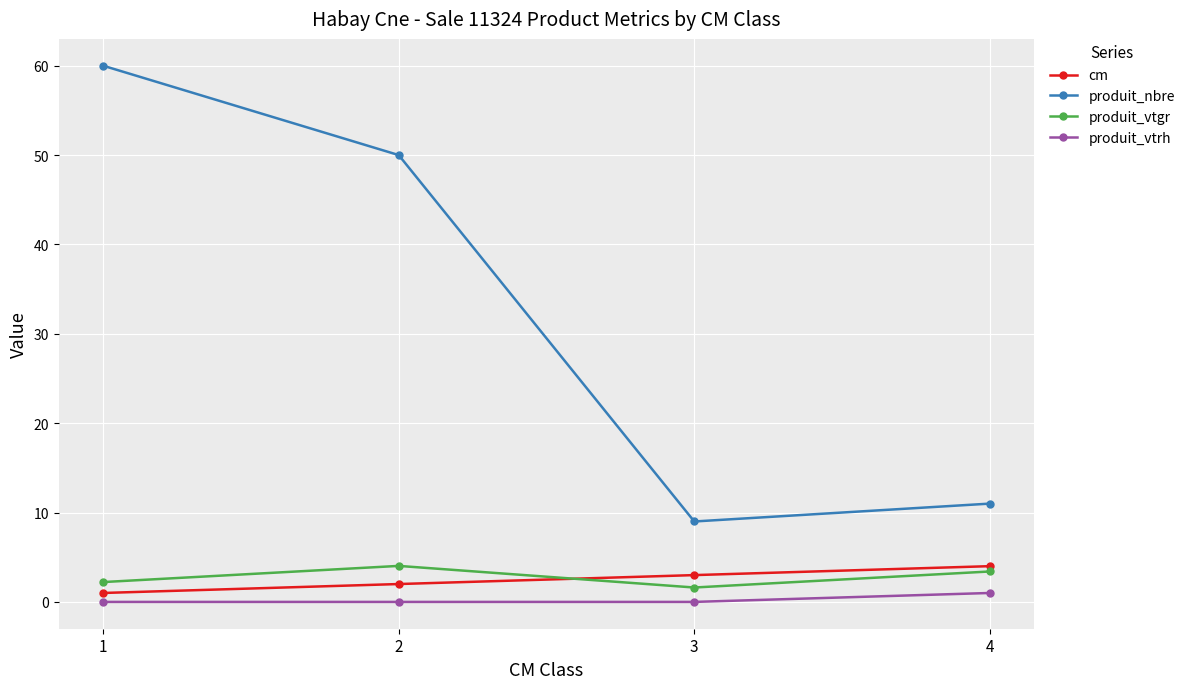

True or false: produit_vtgr has more than 2 interior local peaks.

False